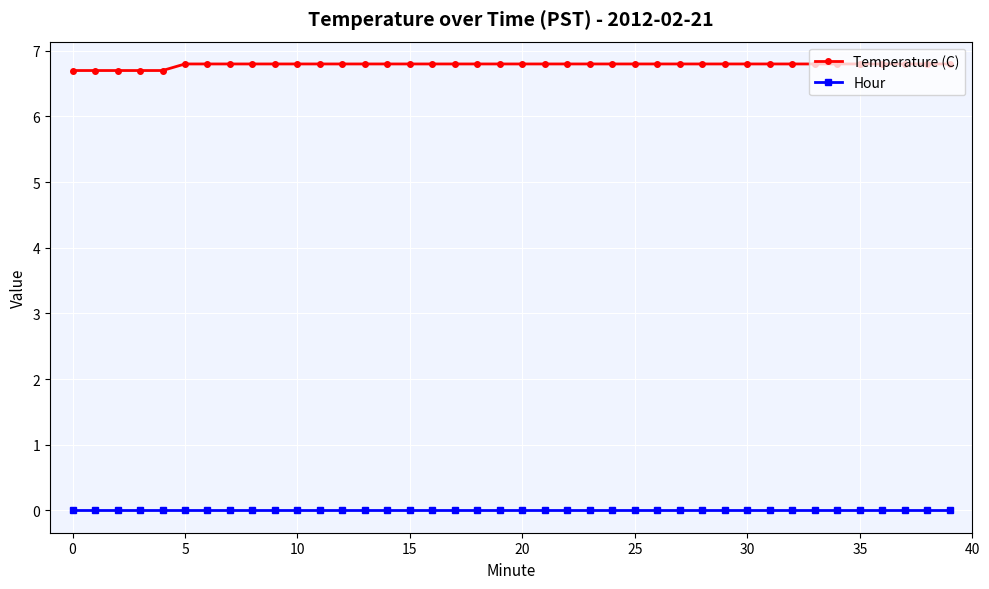

What is the average value of the Temperature (C) series?

6.8